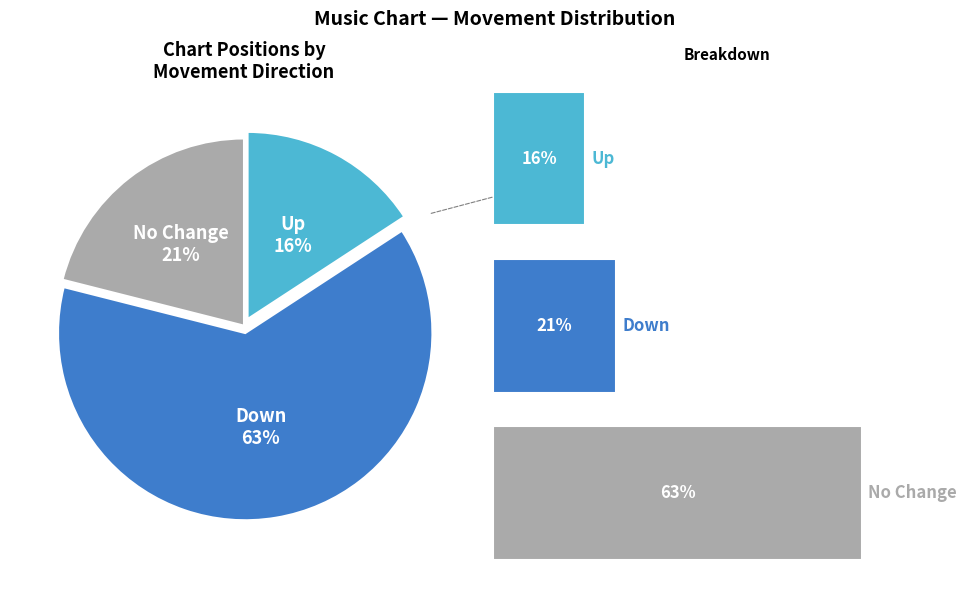

What is the majority slice?

down